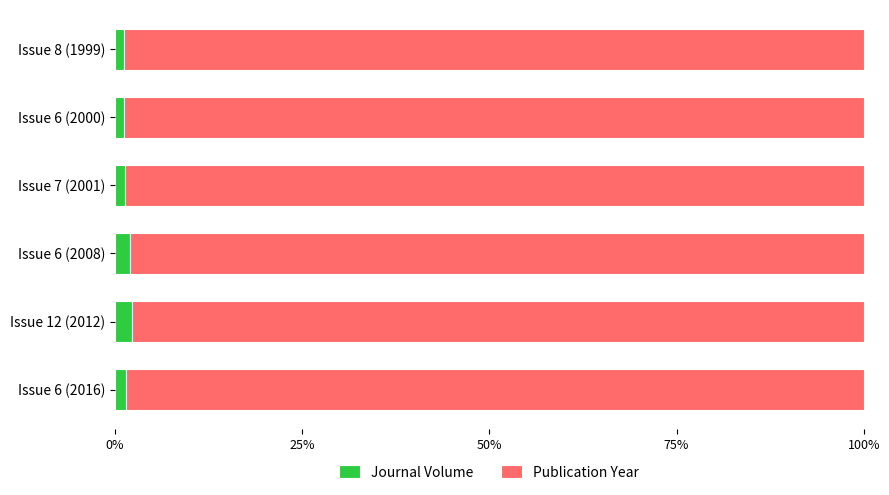

What is the maximum value for Journal Volume?

2.3